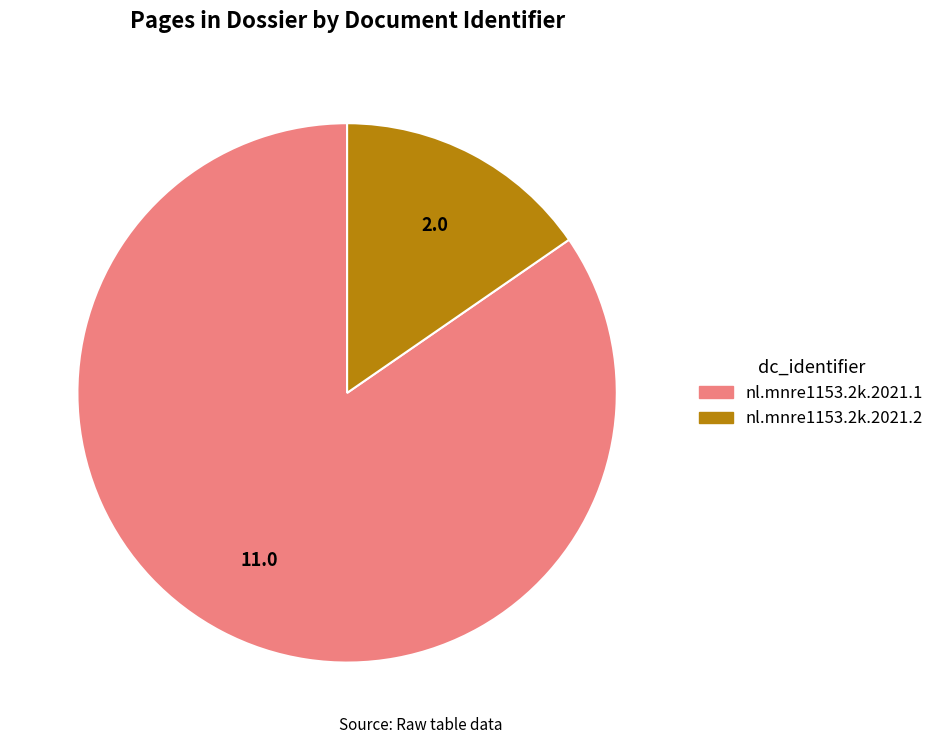

How many slices are in this pie chart?

2